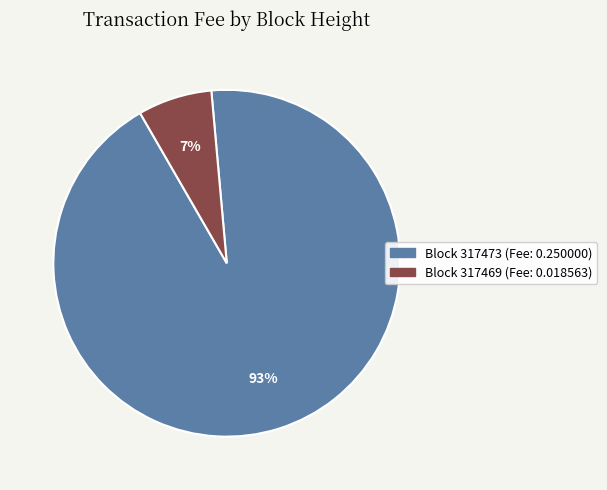

Does any single category account for the majority?

Yes